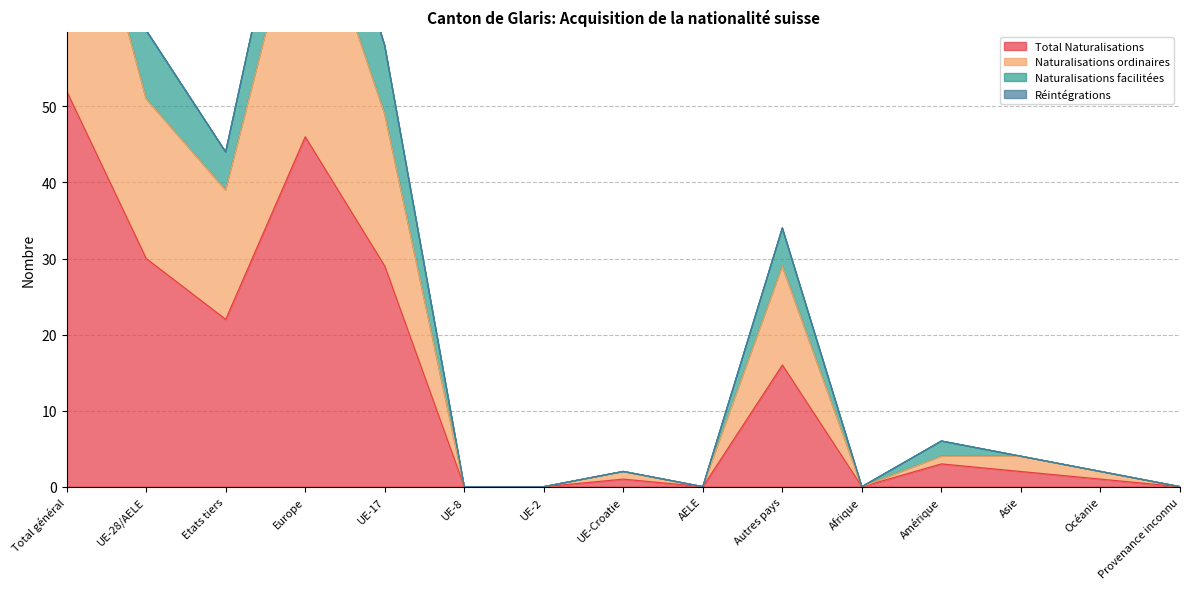

What is the total value across all series at Europe?

218